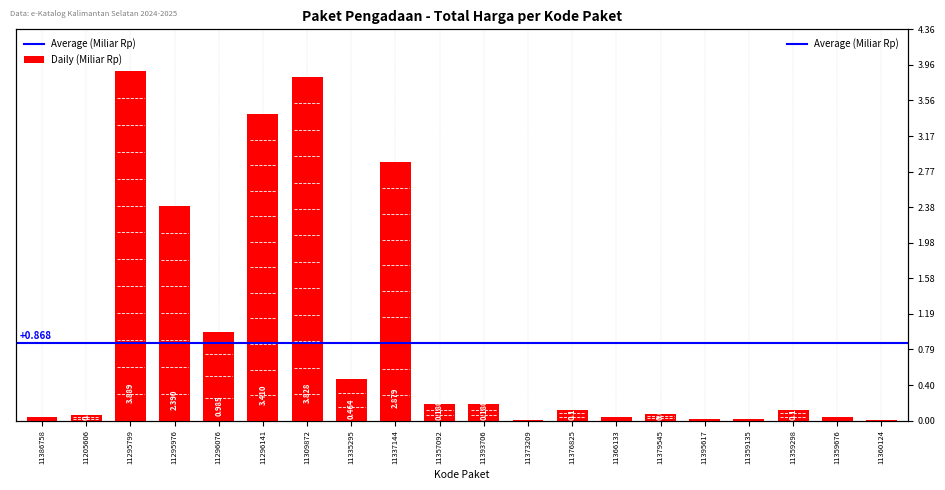

Reading left to right, what are all the values shown in this chart?

0.0	0.1	3.9	2.4	1.0	3.4	3.8	0.5	2.9	0.2	0.2	0.0	0.1	0.0	0.1	0.0	0.0	0.1	0.0	0.0